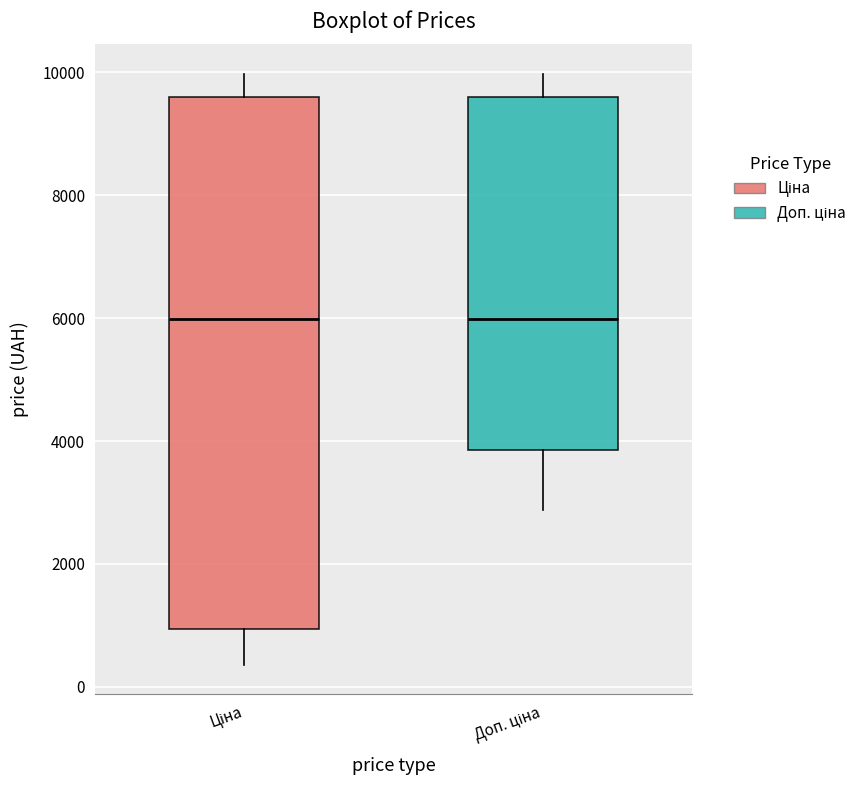

Reading left to right, transcribe this box plot: for each box, give where its median line is, the range the box spans, and where its two whiskers end, as read against the y-axis. The values are not printed on the chart, so give them approximately, as read against the axis.

Ціна: median 6000, box 1000 to 9600, whiskers 400 to 10000
Доп. ціна: median 6000, box 3800 to 9600, whiskers 2800 to 10000